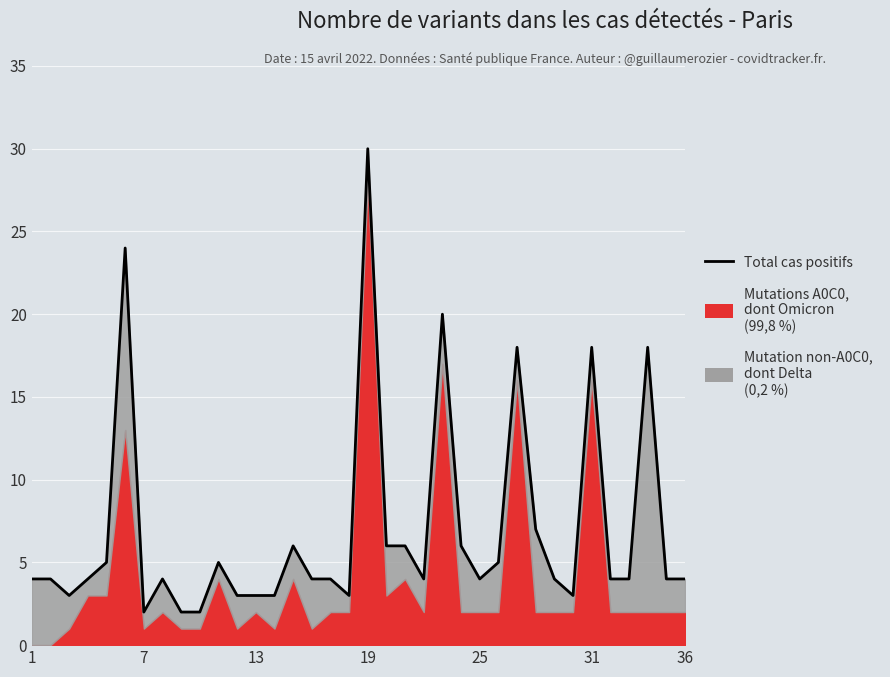

Reading left to right, what are all the values shown in this chart?

4	4	3	4	5	24	2	4	2	2	5	3	3	3	6	4	4	3	30	6	6	4	20	6	4	5	18	7	4	3	18	4	4	18	4	4